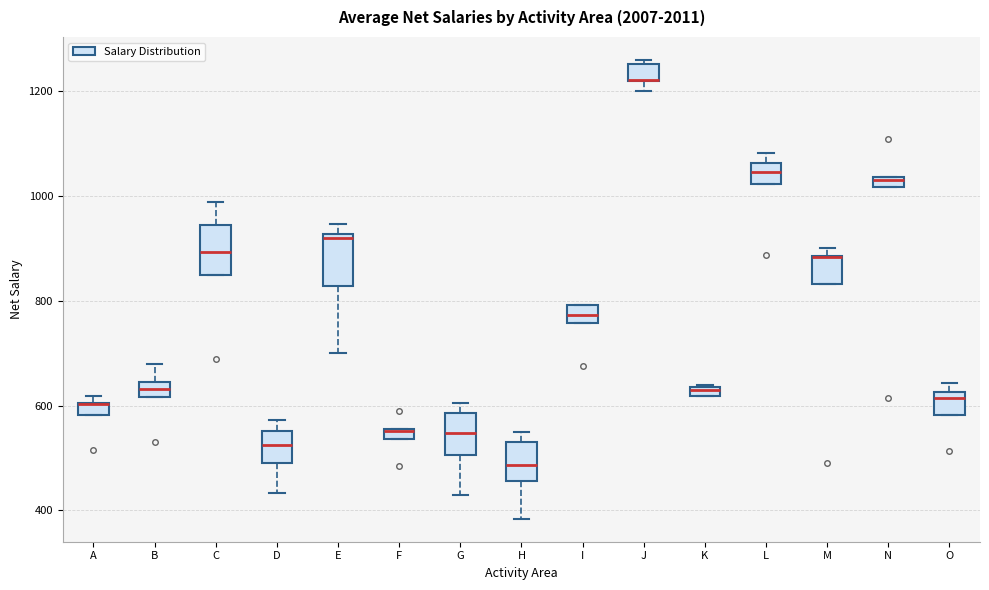

Where is the lower edge of the box for M on the y-axis? The values are not printed on the chart, so give them approximately, as read against the axis.

840